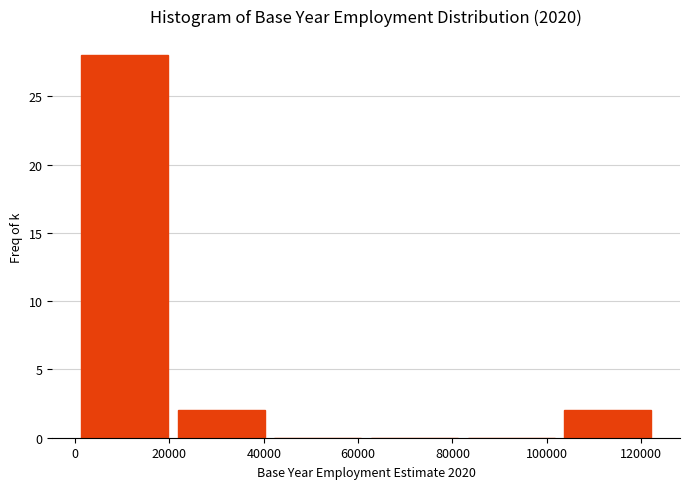

Reading left to right, transcribe this chart: for each bar, give the range it covers on the x-axis and its height. Neither the bar edges nor the heights are printed on the chart, so give them approximately, as read against the axes.

0 to 20000: 28
20000 to 42000: 2
42000 to 62000: 0
62000 to 82000: 0
82000 to 102000: 0
102000 to 124000: 2